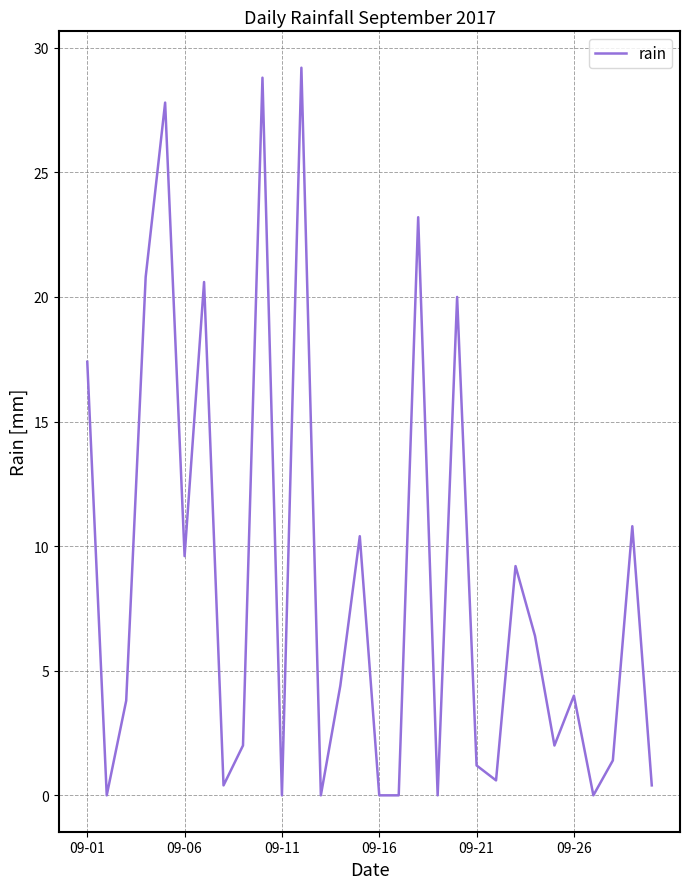

Reading left to right, extract all data points from this chart.

17.4	0.0	3.8	20.8	27.8	9.6	20.6	0.4	2.0	28.8	0.0	29.2	0.0	4.4	10.4	0.0	0.0	23.2	0.0	20.0	1.2	0.6	9.2	6.4	2.0	4.0	0.0	1.4	10.8	0.4